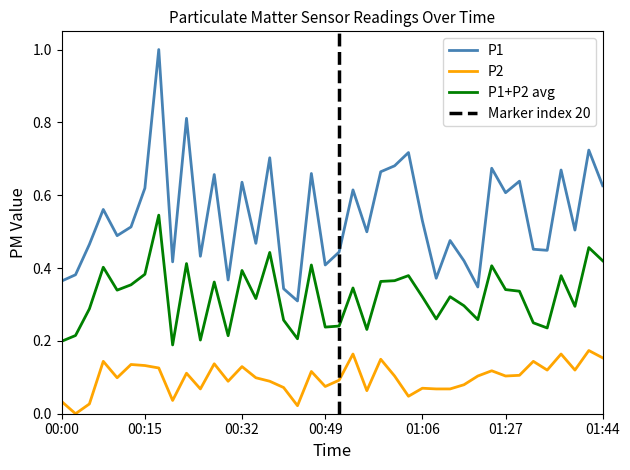

True or false: P1+P2 avg and P2 cross at least once.

False